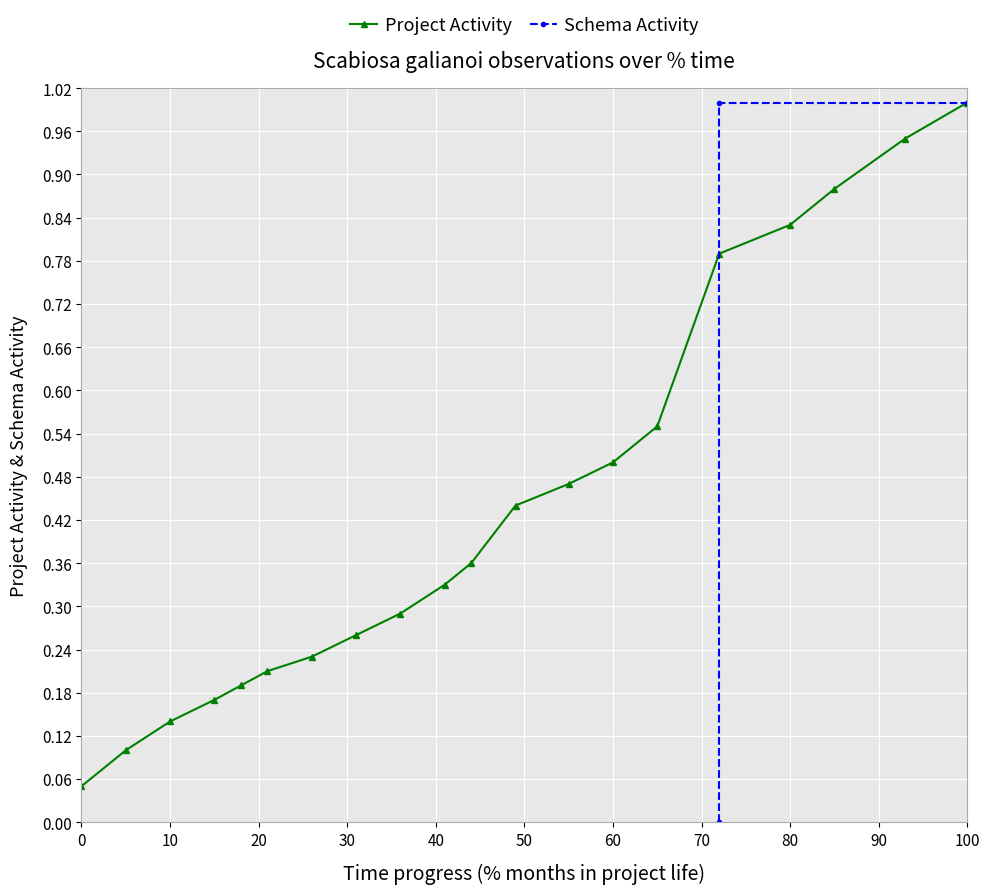

True or false: the data has more than 2 interior local peaks.

False